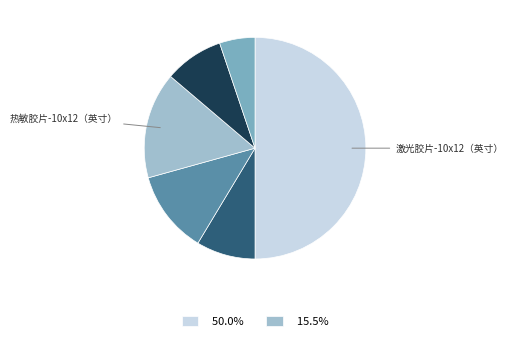

Does any single category account for the majority?

No